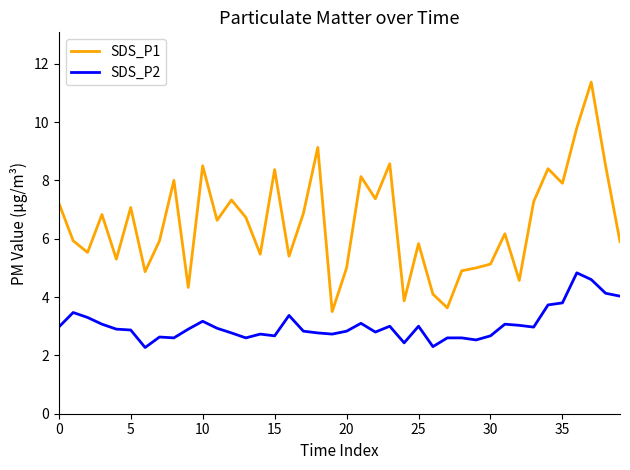

True or false: SDS_P2 and SDS_P1 intersect in this chart.

False